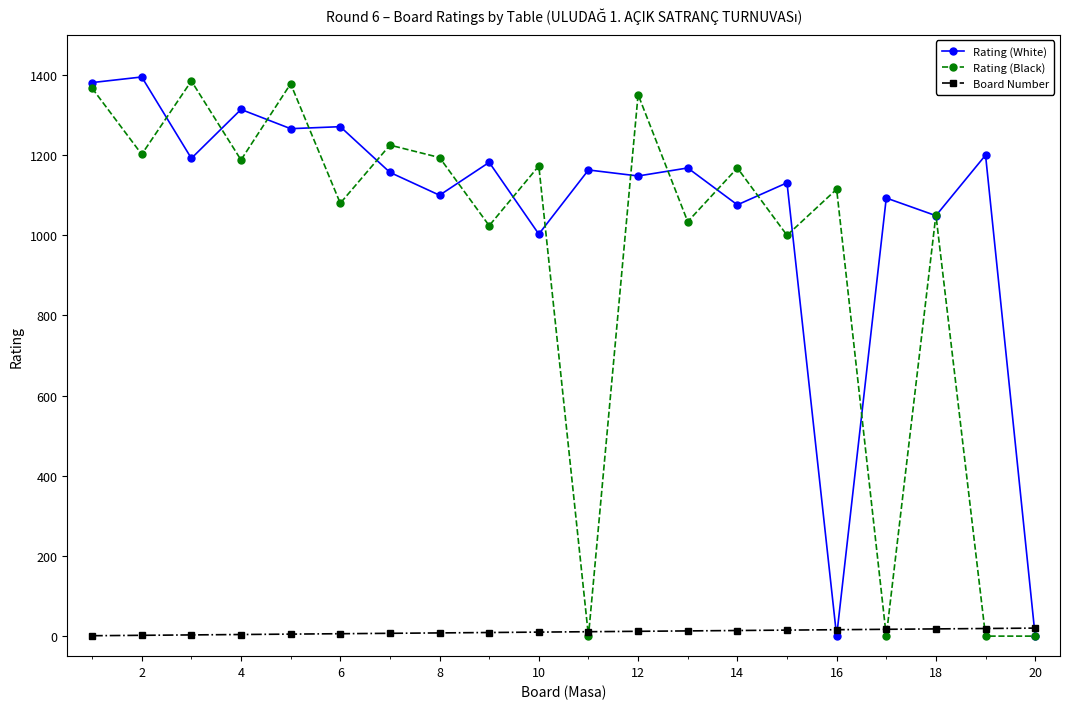

After their last crossing, which series has the higher values: Board Number or Rating (White)?

Board Number